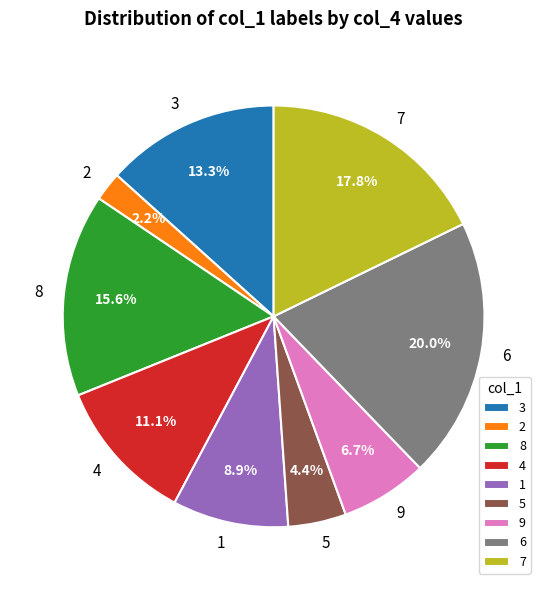

Is 4 the majority of the pie?

No